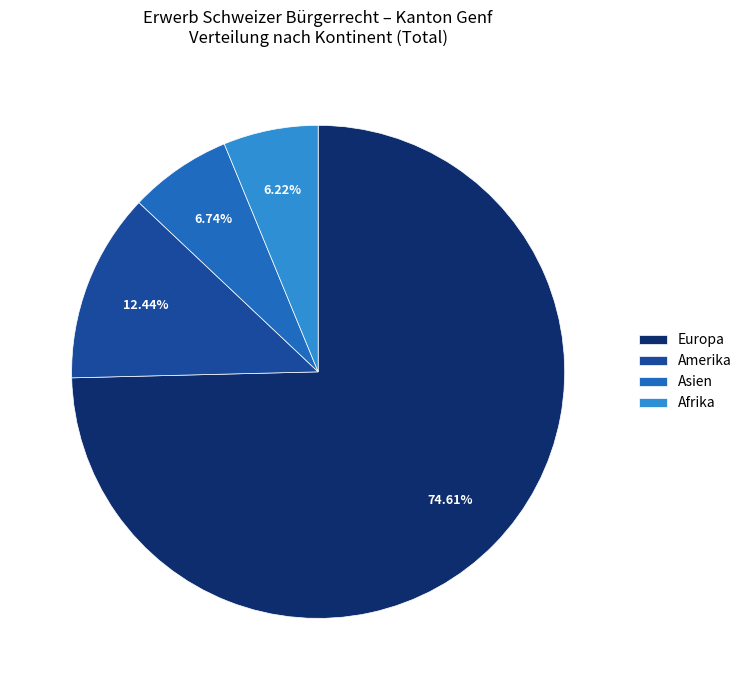

How many segments does this pie chart have?

4